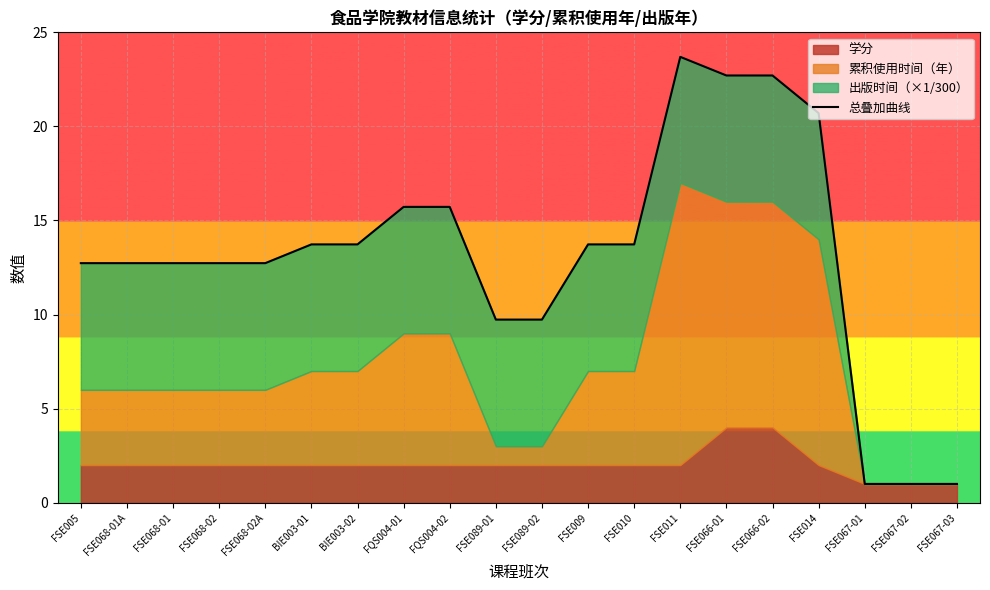

Between FSE089-01 and FSE089-02, which is larger?

FSE089-01